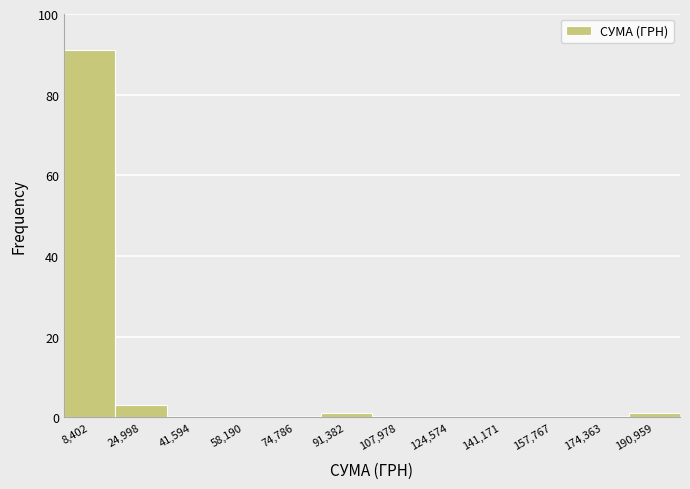

Which range on the x-axis has the tallest bar?

0 to 16000